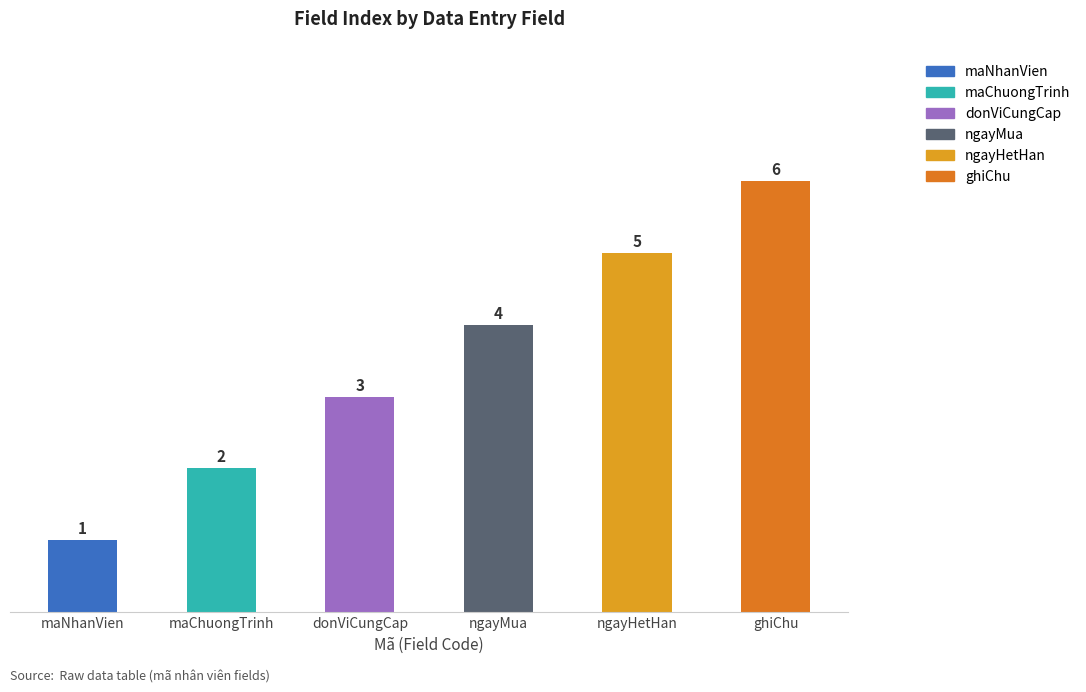

Which label corresponds to the smallest value in the chart?

maNhanVien